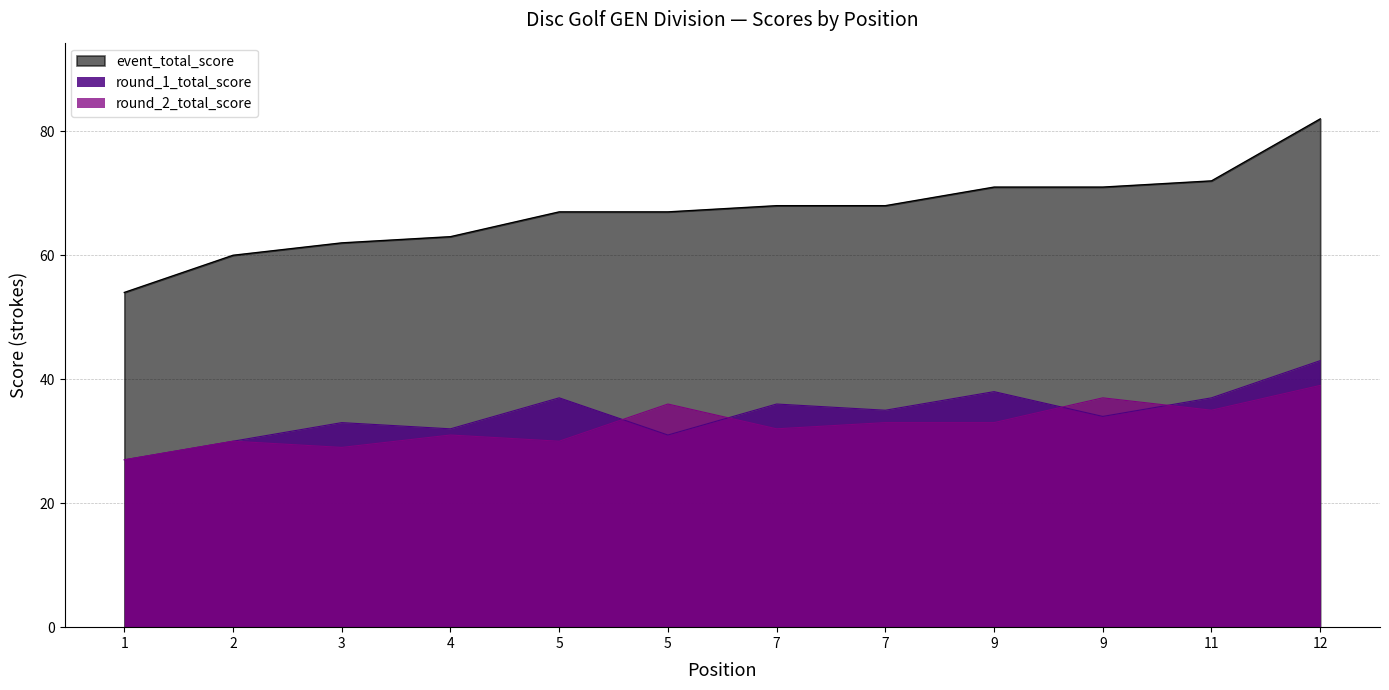

What is the sum of all event_total_score values?

805